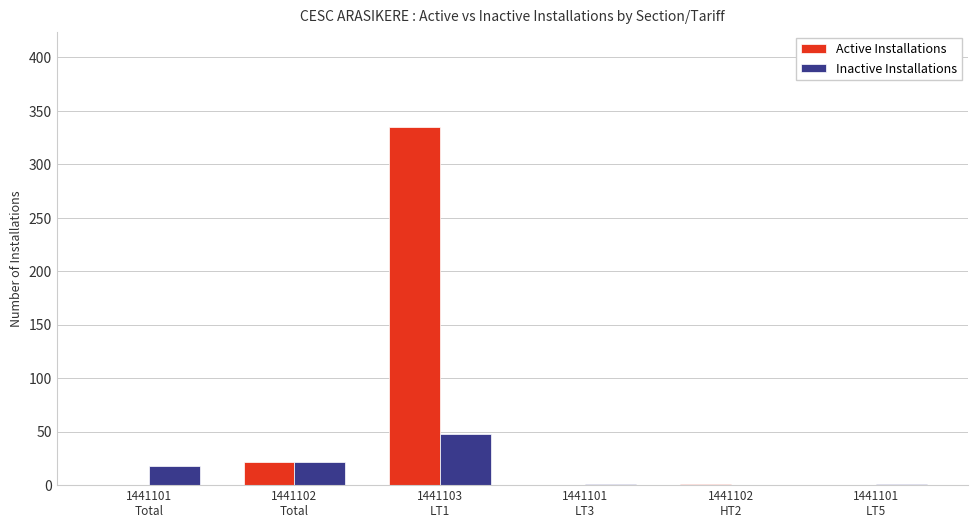

How many distinct data groups are displayed?

2